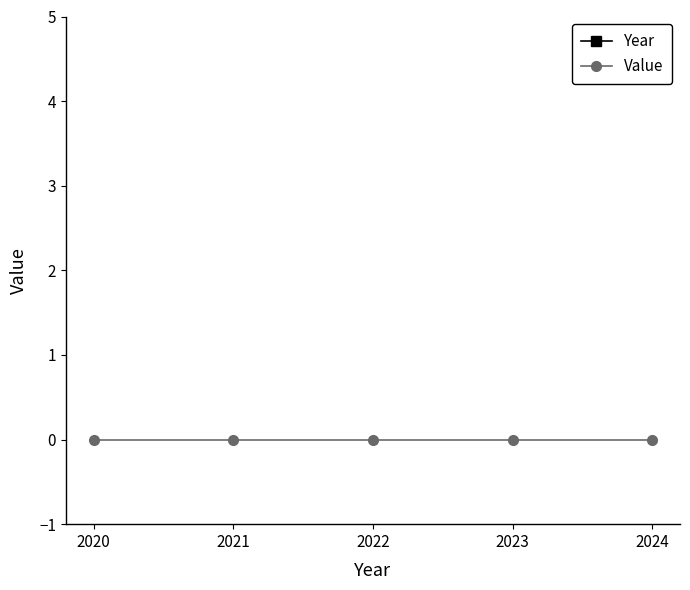

True or false: Value and Year cross at least once.

False